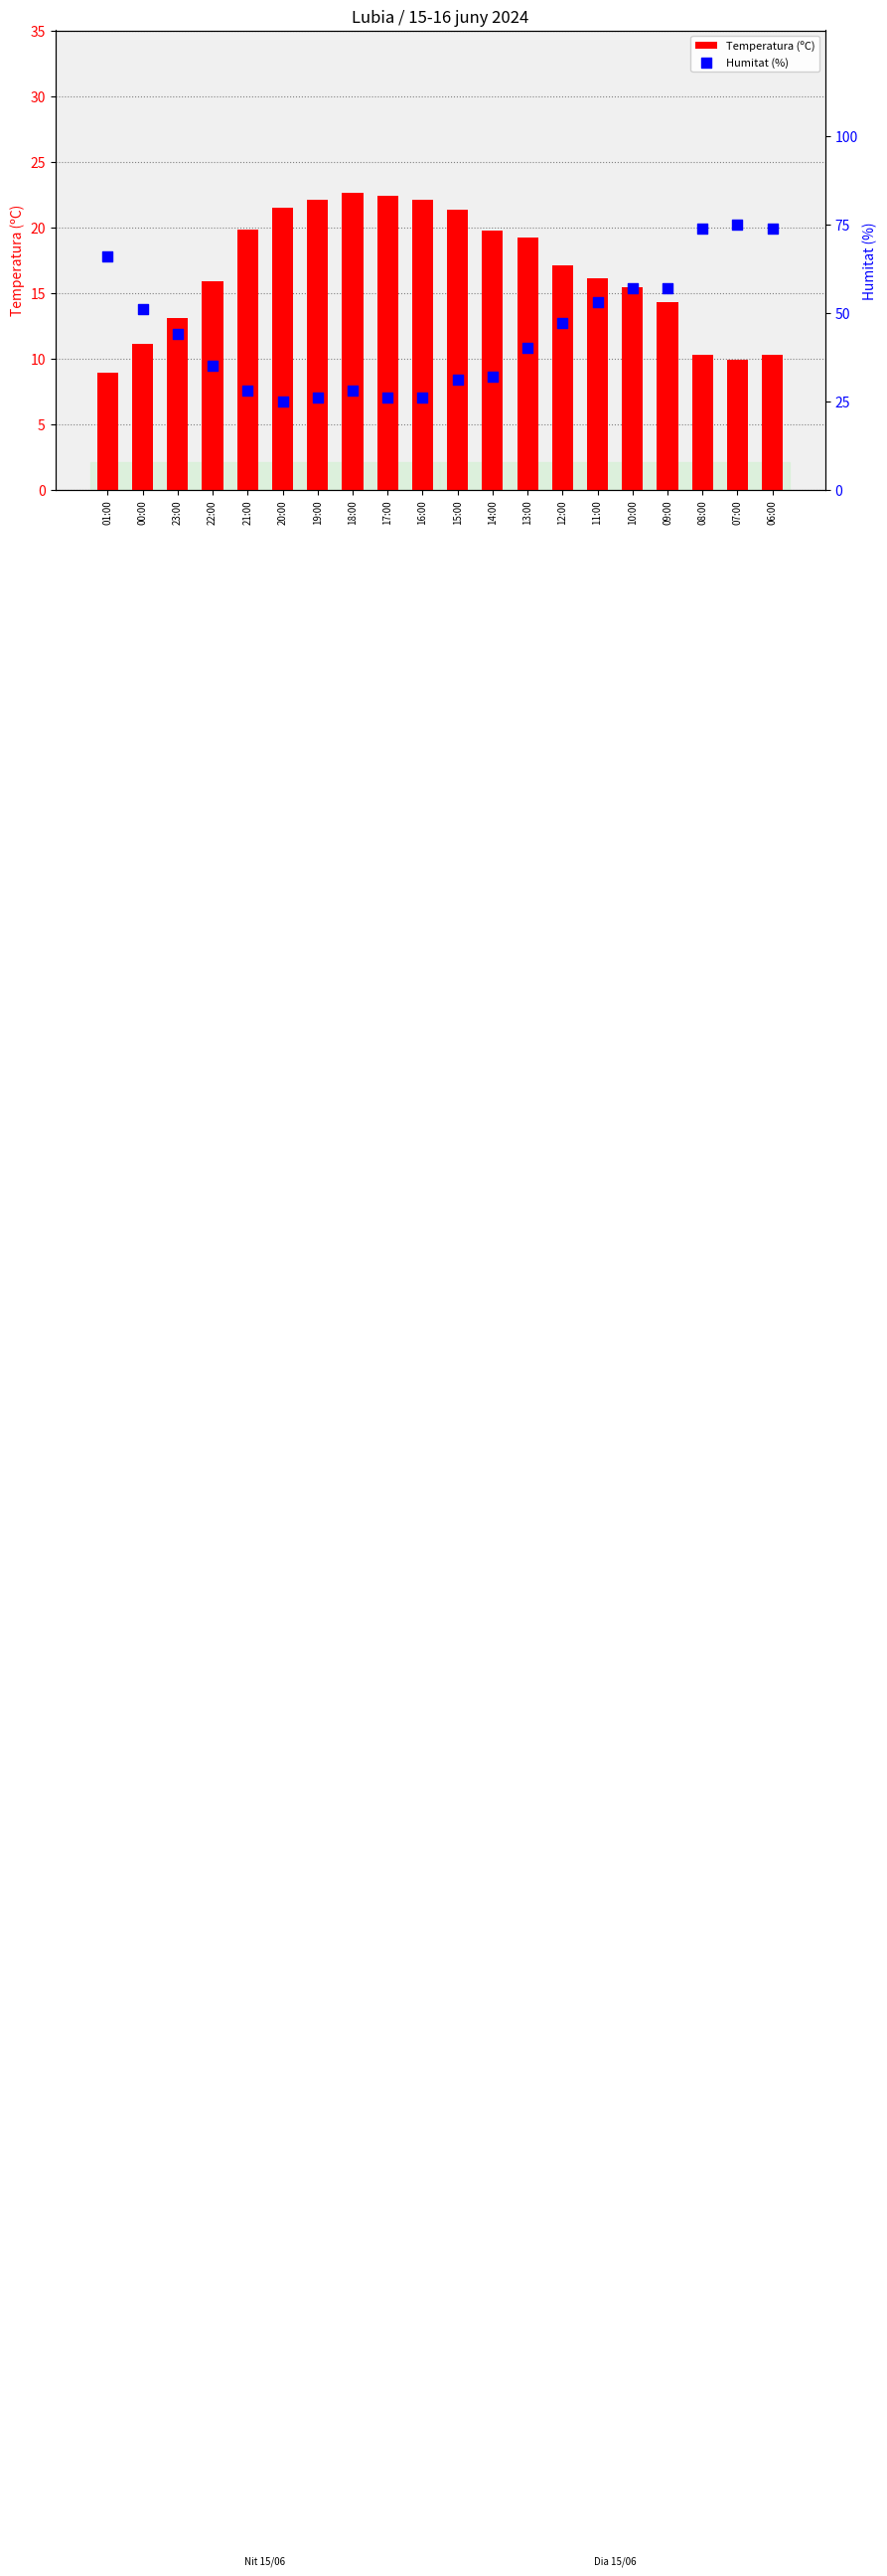

At which category is the sum across all series the highest?

07:00